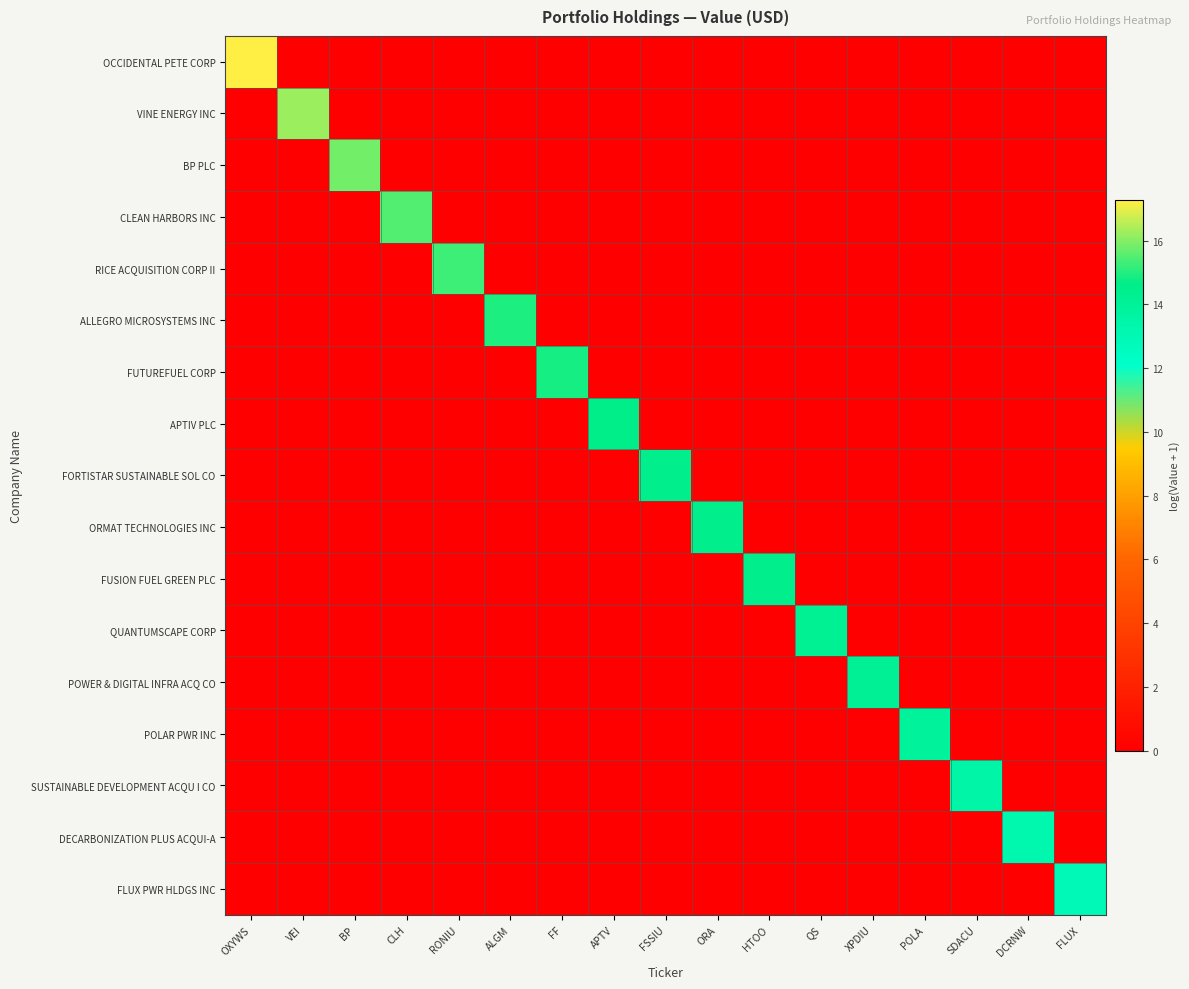

Reading left to right, what are all the values shown in this chart?

OCCIDENTAL PETE CORP: OXYWS=17.3	VEI=0.0	BP=0.0	CLH=0.0	RONIU=0.0	ALGM=0.0	FF=0.0	APTV=0.0	FSSIU=0.0	ORA=0.0	HTOO=0.0	QS=0.0	XPDIU=0.0	POLA=0.0	SDACU=0.0	DCRNW=0.0	FLUX=0.0
VINE ENERGY INC: OXYWS=0.0	VEI=16.2	BP=0.0	CLH=0.0	RONIU=0.0	ALGM=0.0	FF=0.0	APTV=0.0	FSSIU=0.0	ORA=0.0	HTOO=0.0	QS=0.0	XPDIU=0.0	POLA=0.0	SDACU=0.0	DCRNW=0.0	FLUX=0.0
BP PLC: OXYWS=0.0	VEI=0.0	BP=15.8	CLH=0.0	RONIU=0.0	ALGM=0.0	FF=0.0	APTV=0.0	FSSIU=0.0	ORA=0.0	HTOO=0.0	QS=0.0	XPDIU=0.0	POLA=0.0	SDACU=0.0	DCRNW=0.0	FLUX=0.0
CLEAN HARBORS INC: OXYWS=0.0	VEI=0.0	BP=0.0	CLH=15.5	RONIU=0.0	ALGM=0.0	FF=0.0	APTV=0.0	FSSIU=0.0	ORA=0.0	HTOO=0.0	QS=0.0	XPDIU=0.0	POLA=0.0	SDACU=0.0	DCRNW=0.0	FLUX=0.0
RICE ACQUISITION CORP II: OXYWS=0.0	VEI=0.0	BP=0.0	CLH=0.0	RONIU=15.3	ALGM=0.0	FF=0.0	APTV=0.0	FSSIU=0.0	ORA=0.0	HTOO=0.0	QS=0.0	XPDIU=0.0	POLA=0.0	SDACU=0.0	DCRNW=0.0	FLUX=0.0
ALLEGRO MICROSYSTEMS INC: OXYWS=0.0	VEI=0.0	BP=0.0	CLH=0.0	RONIU=0.0	ALGM=14.9	FF=0.0	APTV=0.0	FSSIU=0.0	ORA=0.0	HTOO=0.0	QS=0.0	XPDIU=0.0	POLA=0.0	SDACU=0.0	DCRNW=0.0	FLUX=0.0
FUTUREFUEL CORP: OXYWS=0.0	VEI=0.0	BP=0.0	CLH=0.0	RONIU=0.0	ALGM=0.0	FF=14.9	APTV=0.0	FSSIU=0.0	ORA=0.0	HTOO=0.0	QS=0.0	XPDIU=0.0	POLA=0.0	SDACU=0.0	DCRNW=0.0	FLUX=0.0
APTIV PLC: OXYWS=0.0	VEI=0.0	BP=0.0	CLH=0.0	RONIU=0.0	ALGM=0.0	FF=0.0	APTV=14.6	FSSIU=0.0	ORA=0.0	HTOO=0.0	QS=0.0	XPDIU=0.0	POLA=0.0	SDACU=0.0	DCRNW=0.0	FLUX=0.0
FORTISTAR SUSTAINABLE SOL CO: OXYWS=0.0	VEI=0.0	BP=0.0	CLH=0.0	RONIU=0.0	ALGM=0.0	FF=0.0	APTV=0.0	FSSIU=14.5	ORA=0.0	HTOO=0.0	QS=0.0	XPDIU=0.0	POLA=0.0	SDACU=0.0	DCRNW=0.0	FLUX=0.0
ORMAT TECHNOLOGIES INC: OXYWS=0.0	VEI=0.0	BP=0.0	CLH=0.0	RONIU=0.0	ALGM=0.0	FF=0.0	APTV=0.0	FSSIU=0.0	ORA=14.5	HTOO=0.0	QS=0.0	XPDIU=0.0	POLA=0.0	SDACU=0.0	DCRNW=0.0	FLUX=0.0
FUSION FUEL GREEN PLC: OXYWS=0.0	VEI=0.0	BP=0.0	CLH=0.0	RONIU=0.0	ALGM=0.0	FF=0.0	APTV=0.0	FSSIU=0.0	ORA=0.0	HTOO=14.5	QS=0.0	XPDIU=0.0	POLA=0.0	SDACU=0.0	DCRNW=0.0	FLUX=0.0
QUANTUMSCAPE CORP: OXYWS=0.0	VEI=0.0	BP=0.0	CLH=0.0	RONIU=0.0	ALGM=0.0	FF=0.0	APTV=0.0	FSSIU=0.0	ORA=0.0	HTOO=0.0	QS=14.2	XPDIU=0.0	POLA=0.0	SDACU=0.0	DCRNW=0.0	FLUX=0.0
POWER & DIGITAL INFRA ACQ CO: OXYWS=0.0	VEI=0.0	BP=0.0	CLH=0.0	RONIU=0.0	ALGM=0.0	FF=0.0	APTV=0.0	FSSIU=0.0	ORA=0.0	HTOO=0.0	QS=0.0	XPDIU=14.1	POLA=0.0	SDACU=0.0	DCRNW=0.0	FLUX=0.0
POLAR PWR INC: OXYWS=0.0	VEI=0.0	BP=0.0	CLH=0.0	RONIU=0.0	ALGM=0.0	FF=0.0	APTV=0.0	FSSIU=0.0	ORA=0.0	HTOO=0.0	QS=0.0	XPDIU=0.0	POLA=13.9	SDACU=0.0	DCRNW=0.0	FLUX=0.0
SUSTAINABLE DEVELOPMENT ACQU I CO: OXYWS=0.0	VEI=0.0	BP=0.0	CLH=0.0	RONIU=0.0	ALGM=0.0	FF=0.0	APTV=0.0	FSSIU=0.0	ORA=0.0	HTOO=0.0	QS=0.0	XPDIU=0.0	POLA=0.0	SDACU=13.5	DCRNW=0.0	FLUX=0.0
DECARBONIZATION PLUS ACQUI-A: OXYWS=0.0	VEI=0.0	BP=0.0	CLH=0.0	RONIU=0.0	ALGM=0.0	FF=0.0	APTV=0.0	FSSIU=0.0	ORA=0.0	HTOO=0.0	QS=0.0	XPDIU=0.0	POLA=0.0	SDACU=0.0	DCRNW=13.2	FLUX=0.0
FLUX PWR HLDGS INC: OXYWS=0.0	VEI=0.0	BP=0.0	CLH=0.0	RONIU=0.0	ALGM=0.0	FF=0.0	APTV=0.0	FSSIU=0.0	ORA=0.0	HTOO=0.0	QS=0.0	XPDIU=0.0	POLA=0.0	SDACU=0.0	DCRNW=0.0	FLUX=12.9